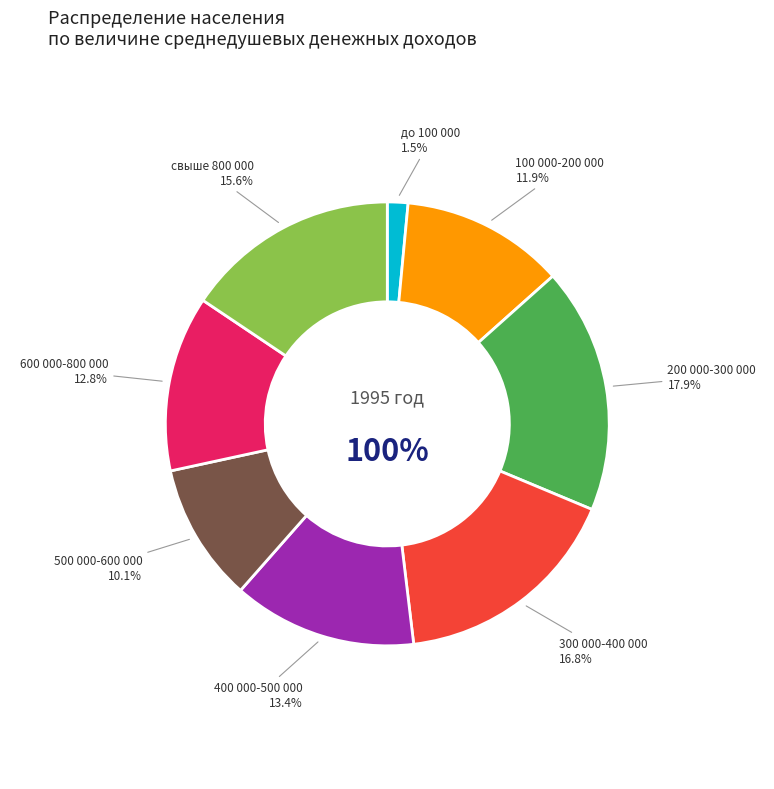

What is the smallest slice in the pie chart?

до 100 000